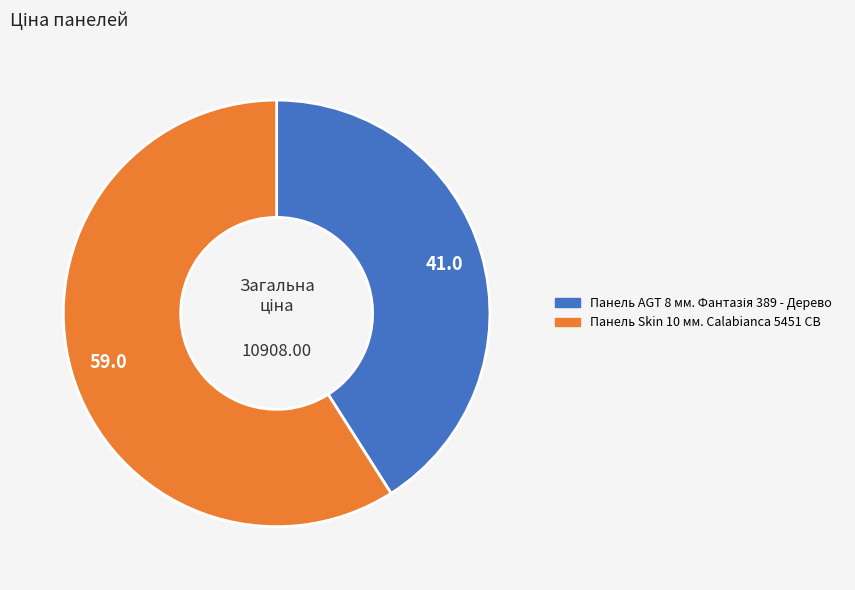

Is Панель Skin 10 мм. Calabianca 5451 CB the majority of the pie?

Yes